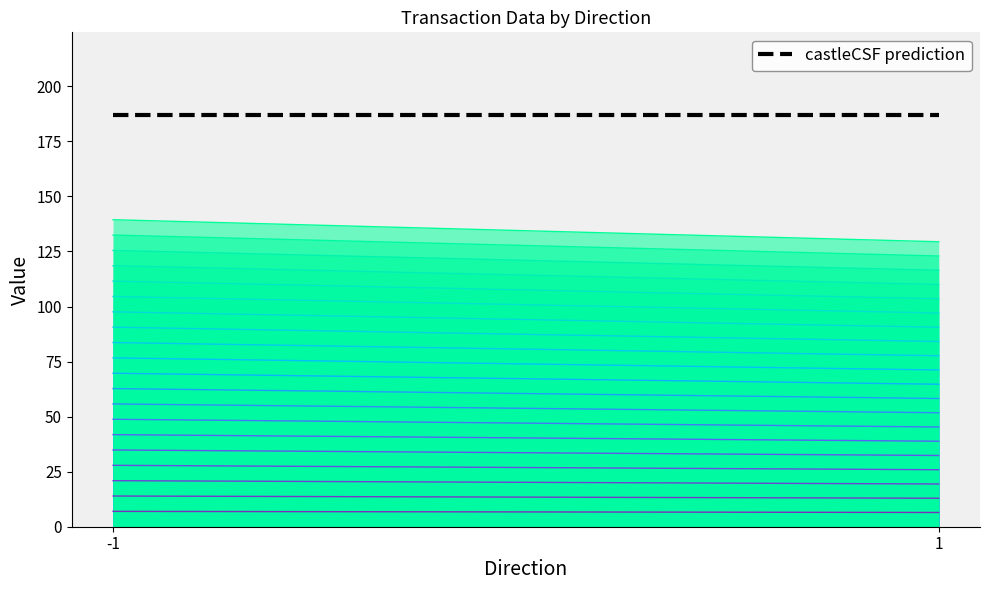

Which series has the largest total across all categories?

castleCSF prediction